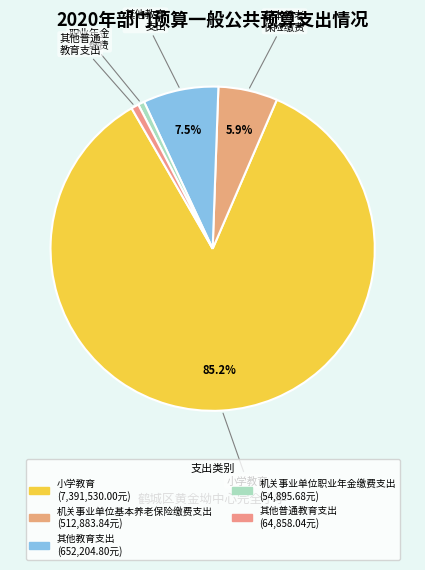

Count the number of slices in the pie.

5